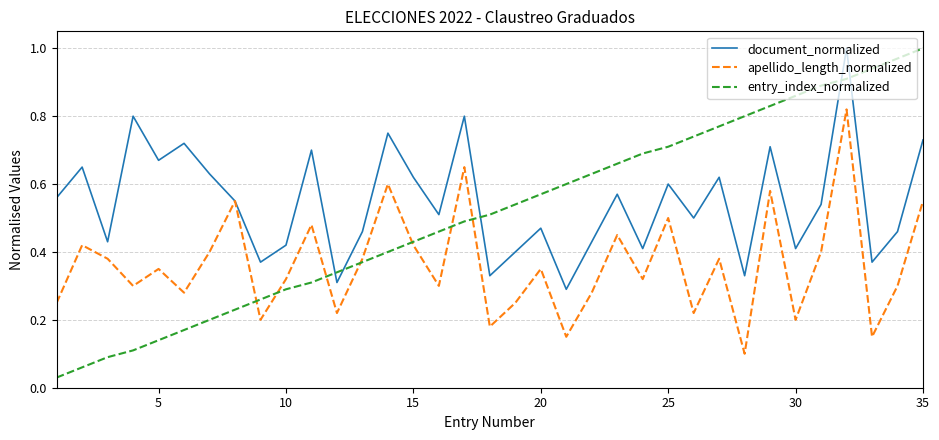

How many interior local peaks does the apellido_length_normalized series have?

12